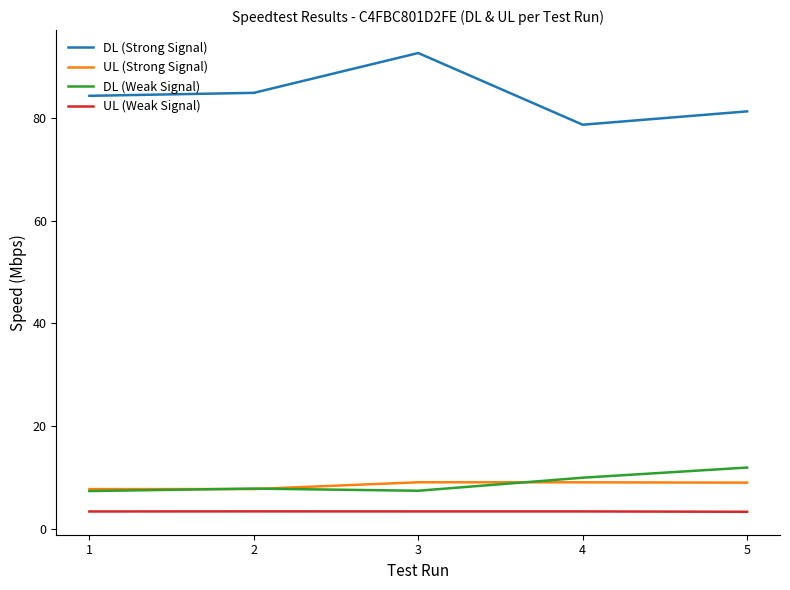

At which label does DL (Strong Signal) reach its minimum?

4